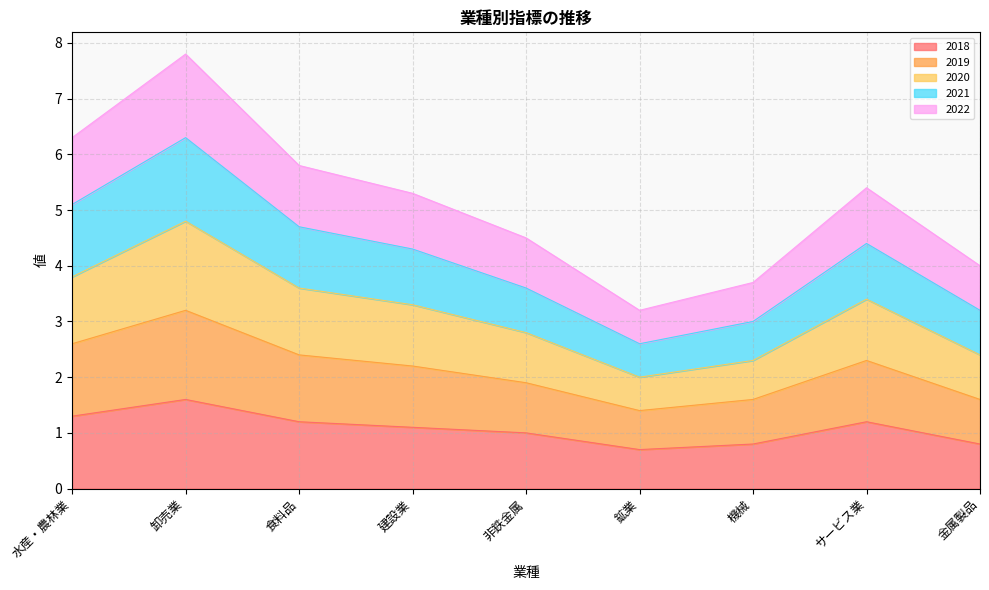

True or false: 2020 and 2019 cross at least once.

False